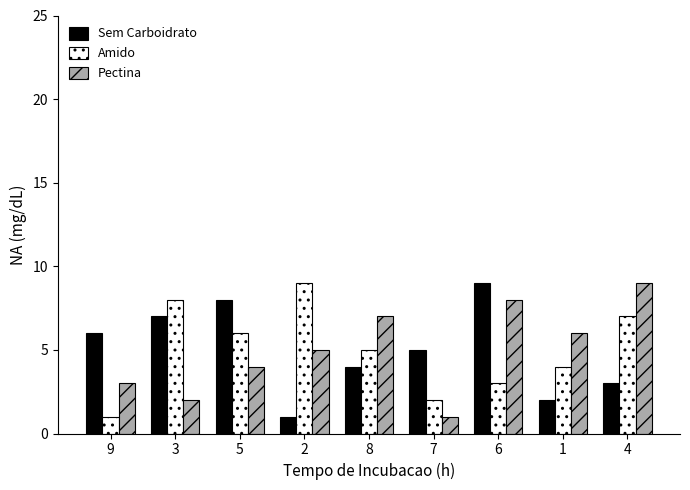

What is the sum of all Sem Carboidrato values?

45